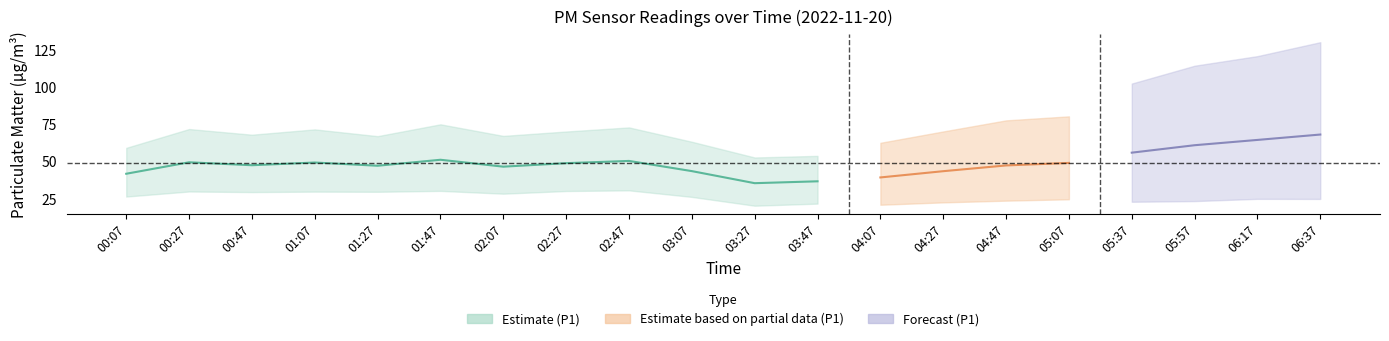

True or false: P2 and P1 cross at least once.

False